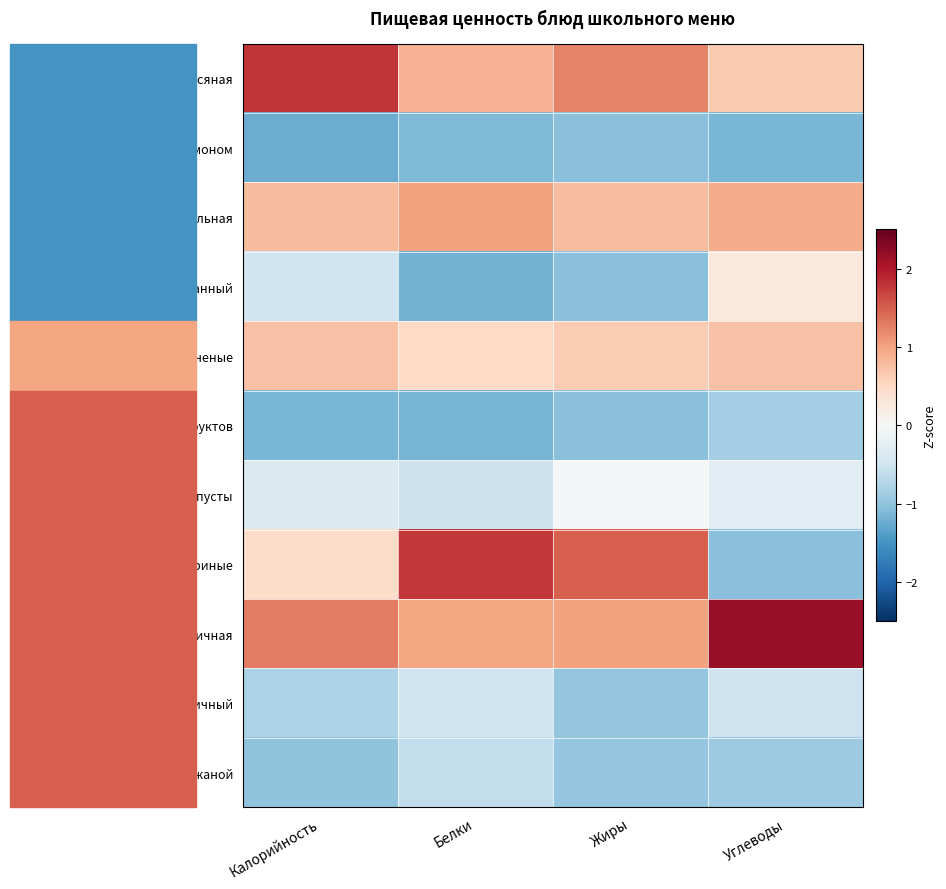

How many series are shown in this chart?

11